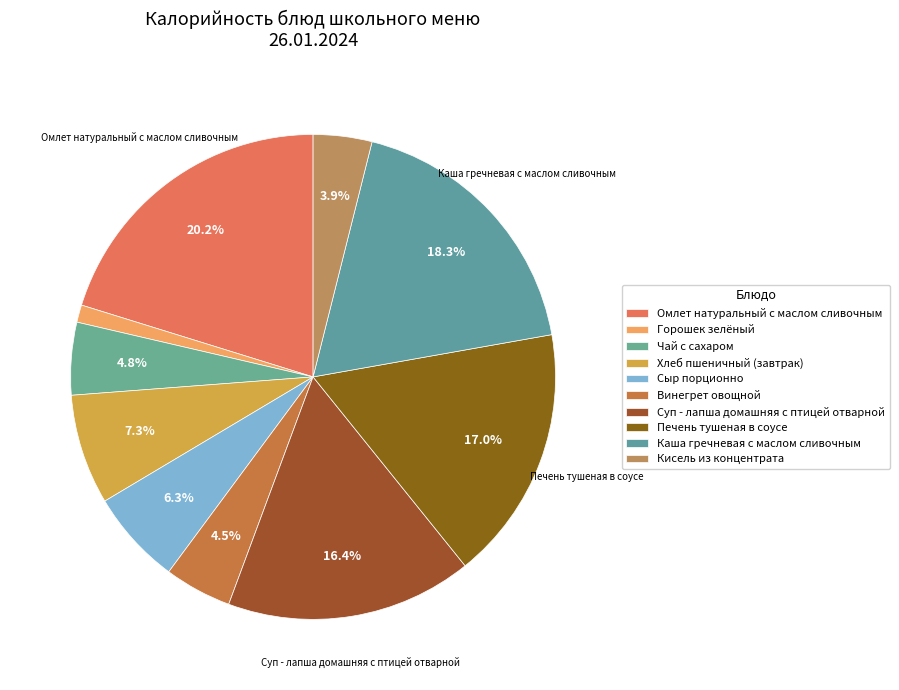

To the nearest percent, what is the difference between the largest and smallest slice percentages?

19%